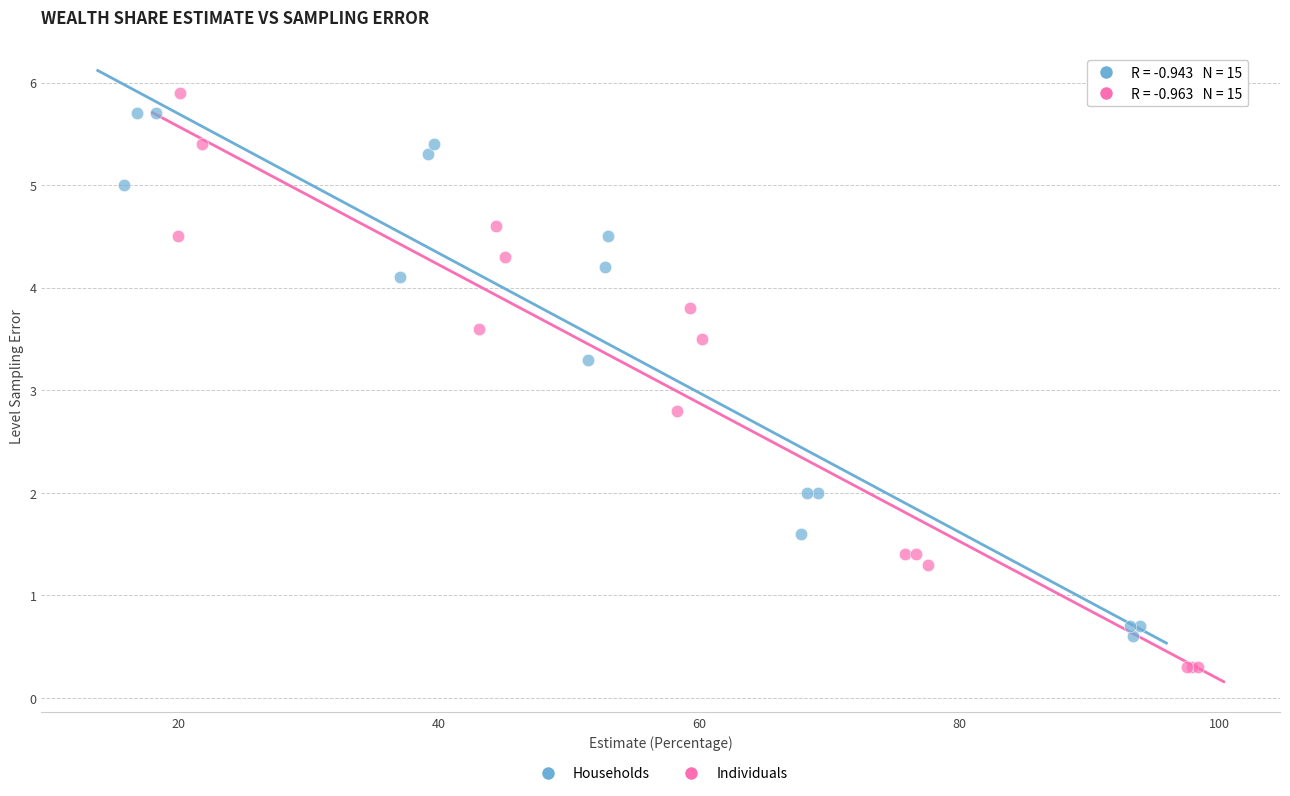

Which series has the widest spread of Y values?

Individuals